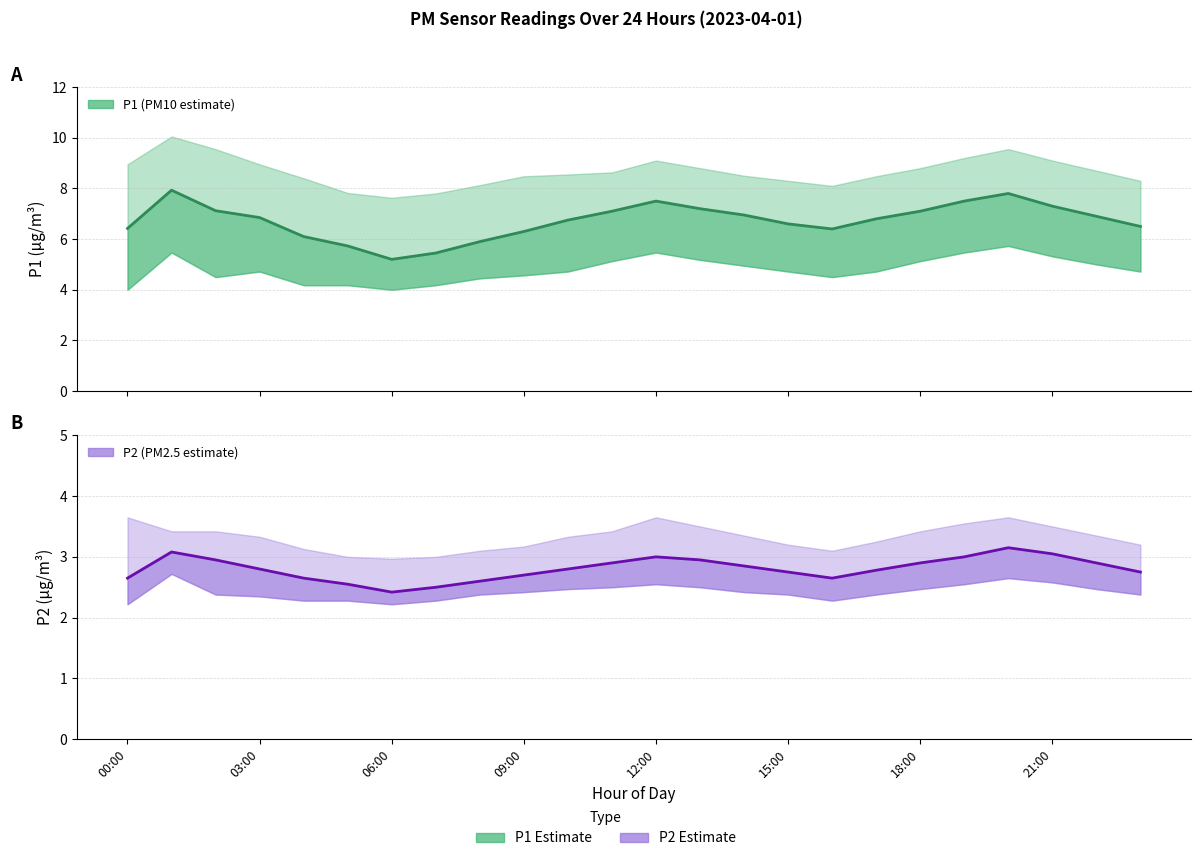

True or false: P1 mean has more than 0 interior local peaks.

True